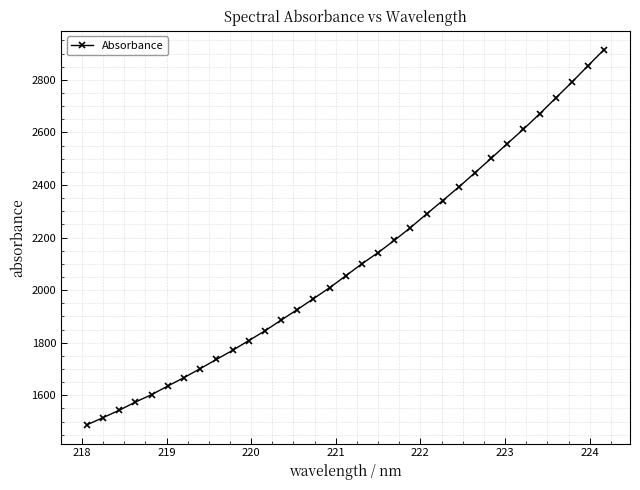

Is this an area chart (filled region under the line)?

No